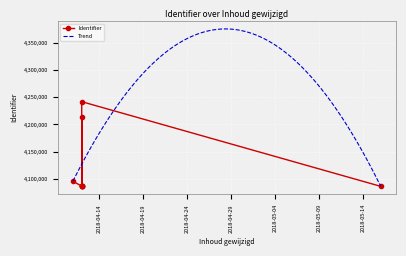

What is the average value?

4118744